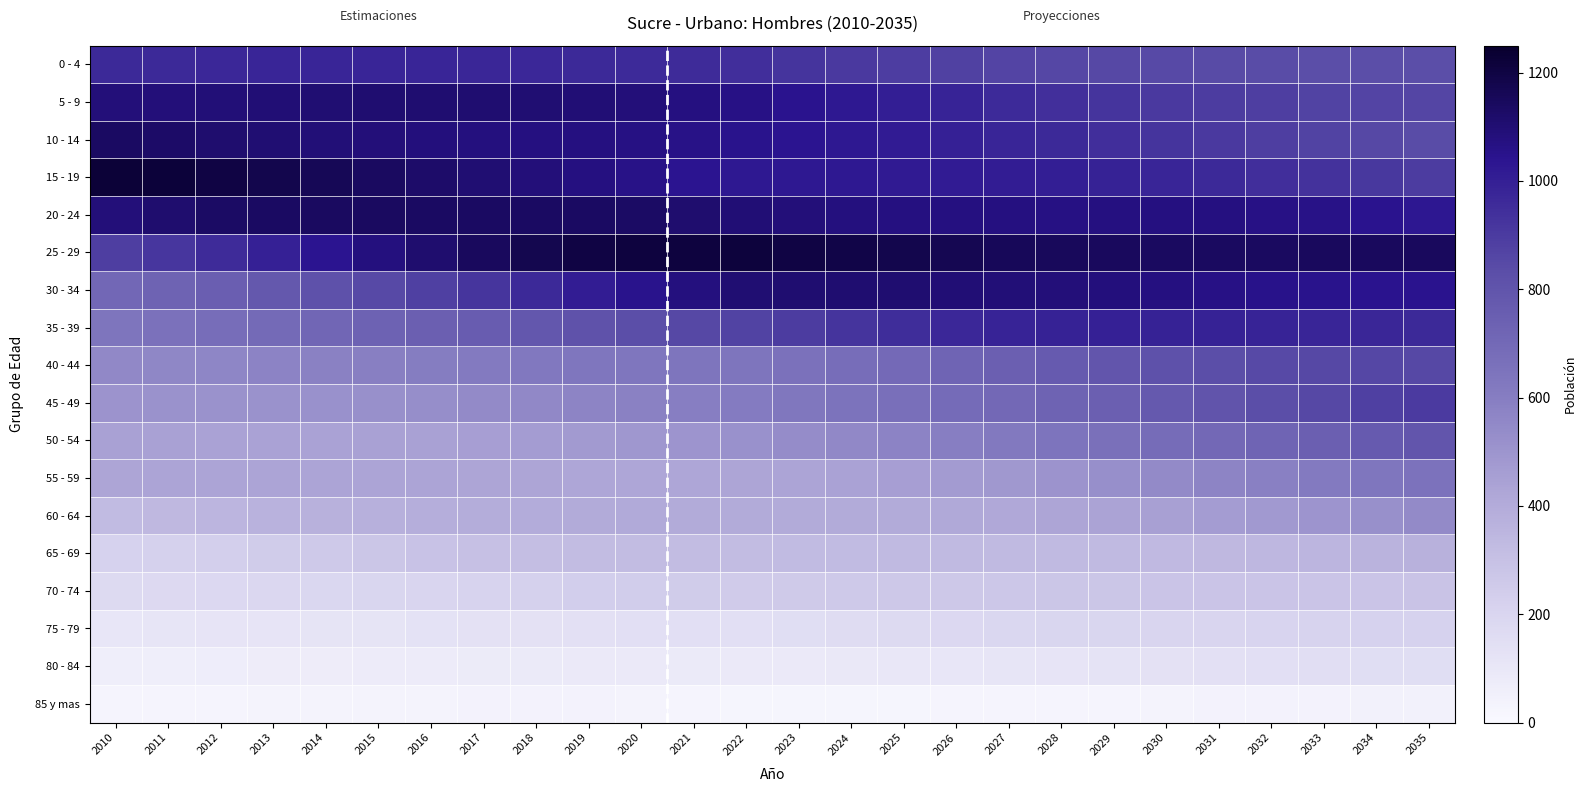

What is the total value across all series at 2013?

10931